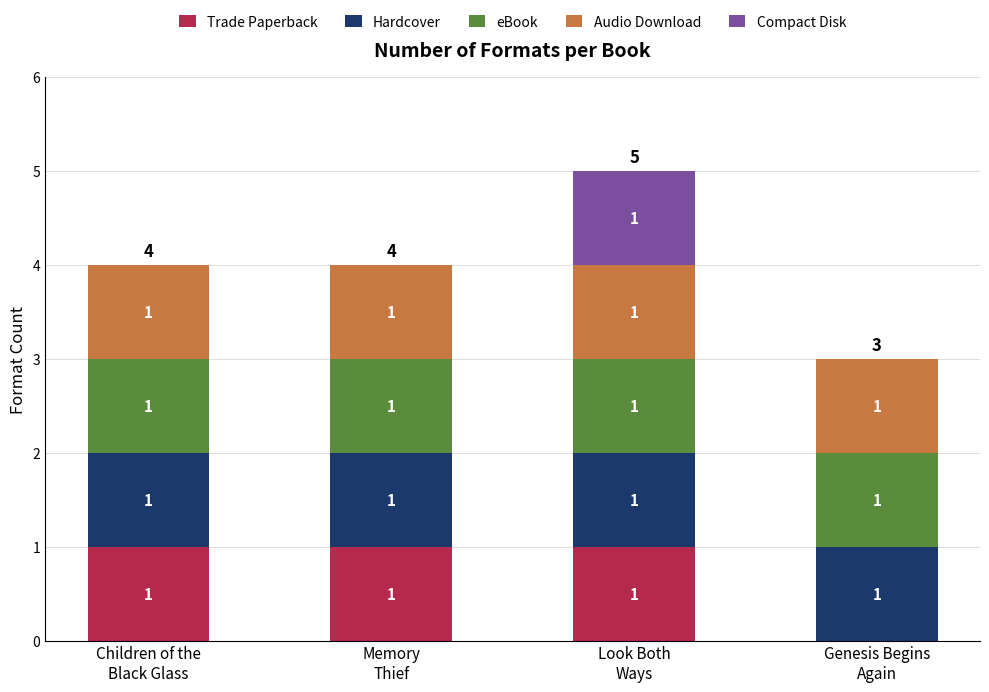

What are all the series names shown in the legend?

Trade Paperback, Hardcover, eBook, Audio Download, Compact Disk